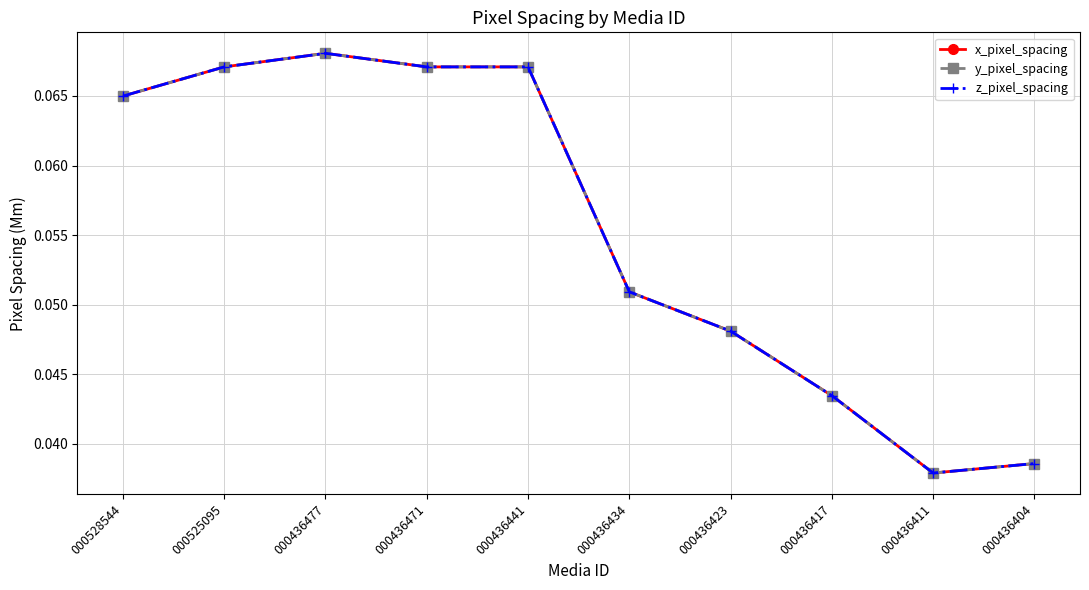

Rank the categories by y_pixel_spacing value from highest to lowest.

000436477, 000525095, 000436471, 000436441, 000528544, 000436434, 000436423, 000436417, 000436404, 000436411